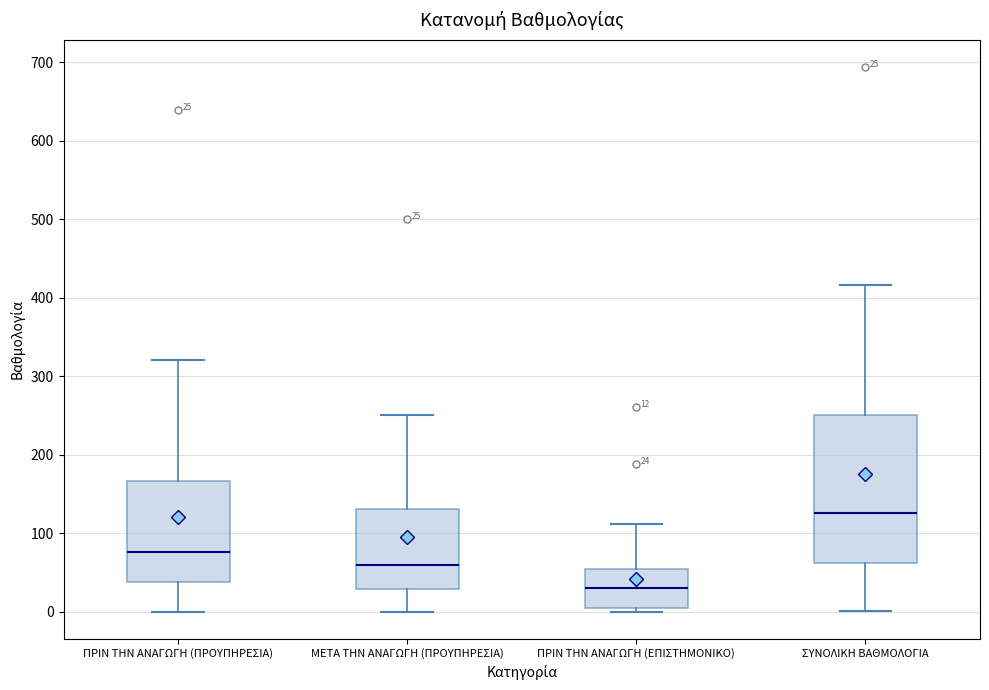

Which box is the tallest, from its lower edge to its upper edge?

ΣΥΝΟΛΙΚΗ ΒΑΘΜΟΛΟΓΙΑ